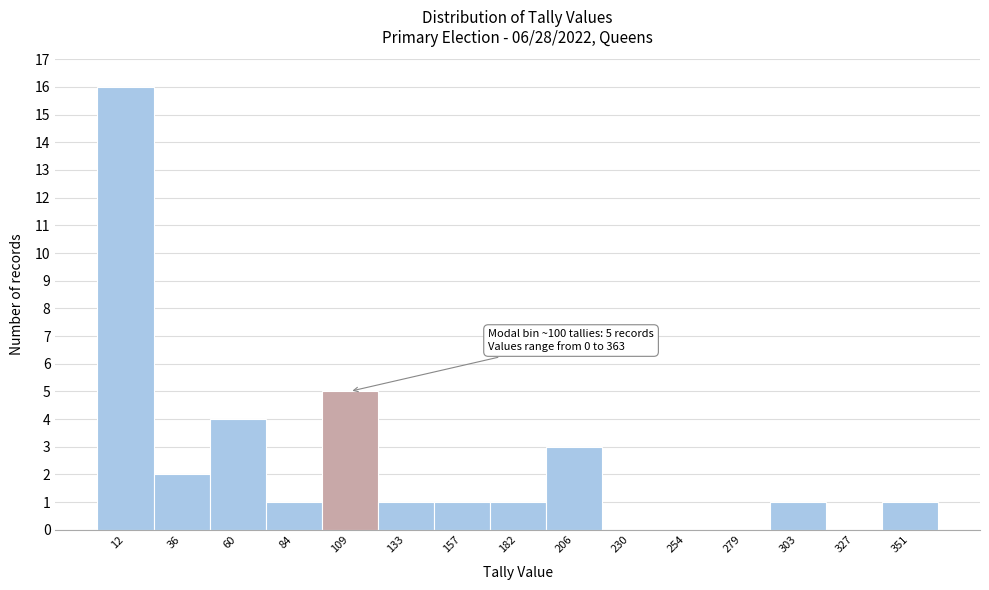

Over which range of the x-axis is the bar tallest?

0 to 25